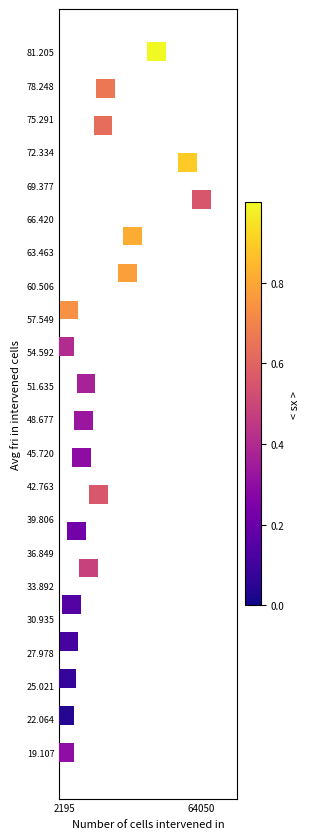

What is the range of X values (max minus min)?

61855.0